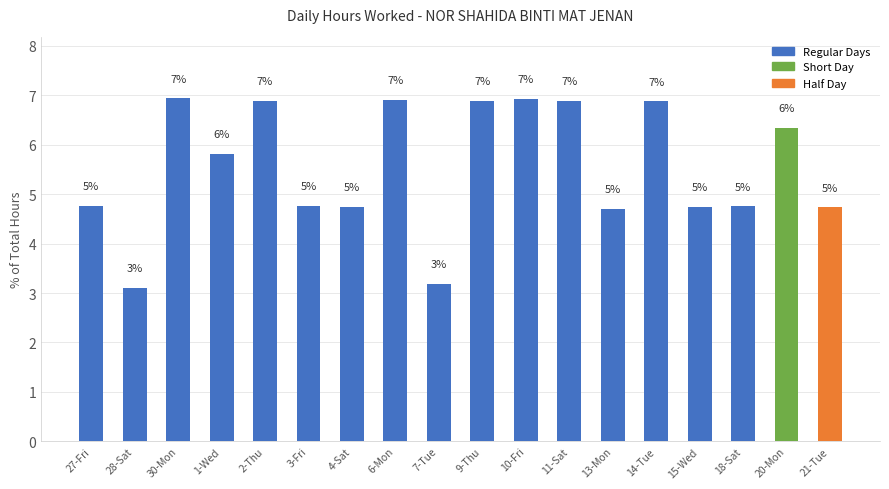

Rank the categories by value from highest to lowest.

30-Mon, 10-Fri, 6-Mon, 2-Thu, 9-Thu, 11-Sat, 14-Tue, 20-Mon, 1-Wed, 27-Fri, 3-Fri, 18-Sat, 4-Sat, 15-Wed, 21-Tue, 13-Mon, 7-Tue, 28-Sat